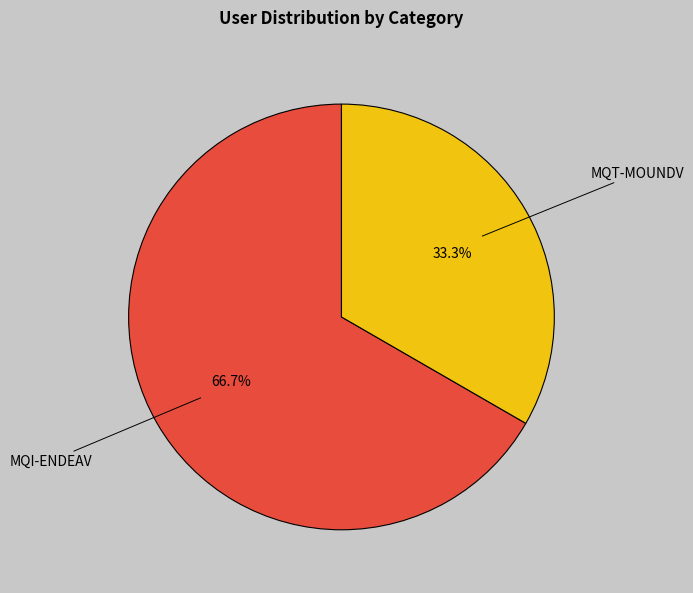

What is the total percentage of MQI-ENDEAV and MQT-MOUNDV?

100.0%